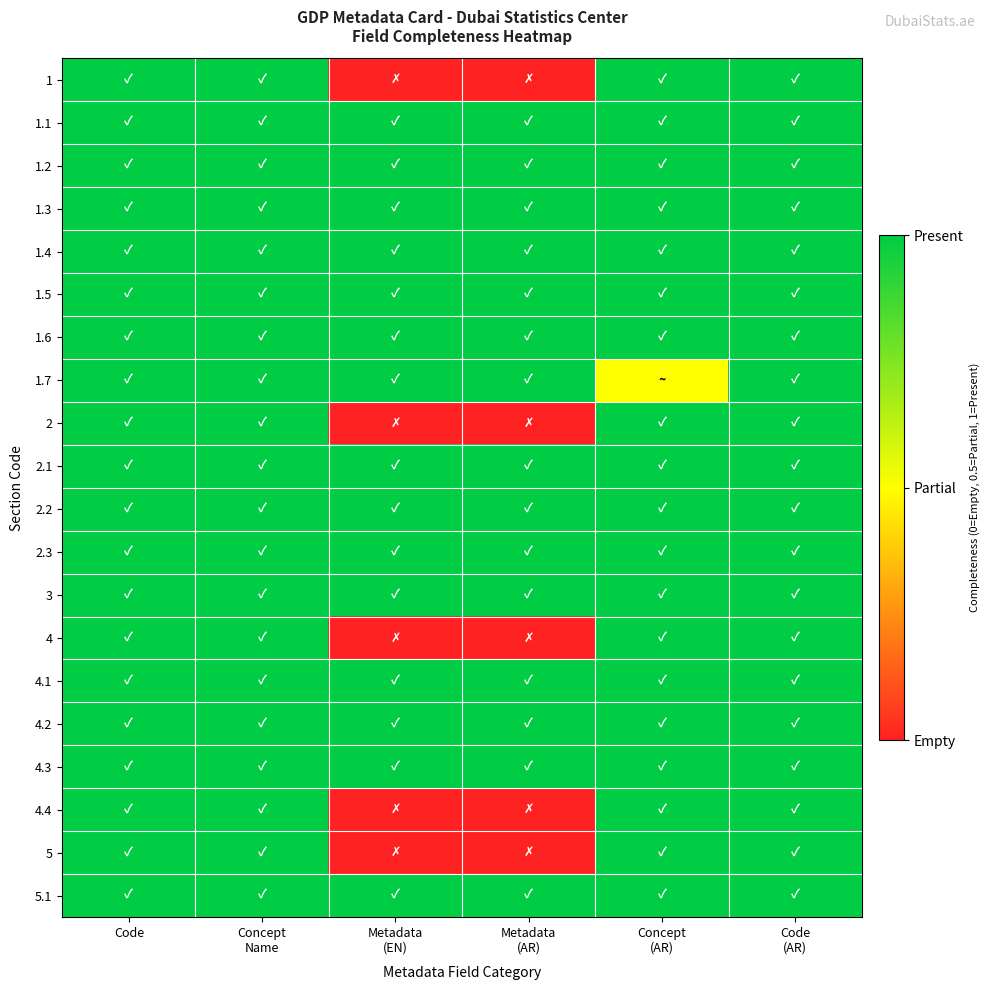

Reading right to left, transcribe all the data shown in this chart.

1: Code
(AR)=1.0	Concept
(AR)=1.0	Metadata
(AR)=0.0	Metadata
(EN)=0.0	Concept
Name=1.0	Code=1.0
1.1: Code
(AR)=1.0	Concept
(AR)=1.0	Metadata
(AR)=1.0	Metadata
(EN)=1.0	Concept
Name=1.0	Code=1.0
1.2: Code
(AR)=1.0	Concept
(AR)=1.0	Metadata
(AR)=1.0	Metadata
(EN)=1.0	Concept
Name=1.0	Code=1.0
1.3: Code
(AR)=1.0	Concept
(AR)=1.0	Metadata
(AR)=1.0	Metadata
(EN)=1.0	Concept
Name=1.0	Code=1.0
1.4: Code
(AR)=1.0	Concept
(AR)=1.0	Metadata
(AR)=1.0	Metadata
(EN)=1.0	Concept
Name=1.0	Code=1.0
1.5: Code
(AR)=1.0	Concept
(AR)=1.0	Metadata
(AR)=1.0	Metadata
(EN)=1.0	Concept
Name=1.0	Code=1.0
1.6: Code
(AR)=1.0	Concept
(AR)=1.0	Metadata
(AR)=1.0	Metadata
(EN)=1.0	Concept
Name=1.0	Code=1.0
1.7: Code
(AR)=1.0	Concept
(AR)=0.5	Metadata
(AR)=1.0	Metadata
(EN)=1.0	Concept
Name=1.0	Code=1.0
2: Code
(AR)=1.0	Concept
(AR)=1.0	Metadata
(AR)=0.0	Metadata
(EN)=0.0	Concept
Name=1.0	Code=1.0
2.1: Code
(AR)=1.0	Concept
(AR)=1.0	Metadata
(AR)=1.0	Metadata
(EN)=1.0	Concept
Name=1.0	Code=1.0
2.2: Code
(AR)=1.0	Concept
(AR)=1.0	Metadata
(AR)=1.0	Metadata
(EN)=1.0	Concept
Name=1.0	Code=1.0
2.3: Code
(AR)=1.0	Concept
(AR)=1.0	Metadata
(AR)=1.0	Metadata
(EN)=1.0	Concept
Name=1.0	Code=1.0
3: Code
(AR)=1.0	Concept
(AR)=1.0	Metadata
(AR)=1.0	Metadata
(EN)=1.0	Concept
Name=1.0	Code=1.0
4: Code
(AR)=1.0	Concept
(AR)=1.0	Metadata
(AR)=0.0	Metadata
(EN)=0.0	Concept
Name=1.0	Code=1.0
4.1: Code
(AR)=1.0	Concept
(AR)=1.0	Metadata
(AR)=1.0	Metadata
(EN)=1.0	Concept
Name=1.0	Code=1.0
4.2: Code
(AR)=1.0	Concept
(AR)=1.0	Metadata
(AR)=1.0	Metadata
(EN)=1.0	Concept
Name=1.0	Code=1.0
4.3: Code
(AR)=1.0	Concept
(AR)=1.0	Metadata
(AR)=1.0	Metadata
(EN)=1.0	Concept
Name=1.0	Code=1.0
4.4: Code
(AR)=1.0	Concept
(AR)=1.0	Metadata
(AR)=0.0	Metadata
(EN)=0.0	Concept
Name=1.0	Code=1.0
5: Code
(AR)=1.0	Concept
(AR)=1.0	Metadata
(AR)=0.0	Metadata
(EN)=0.0	Concept
Name=1.0	Code=1.0
5.1: Code
(AR)=1.0	Concept
(AR)=1.0	Metadata
(AR)=1.0	Metadata
(EN)=1.0	Concept
Name=1.0	Code=1.0